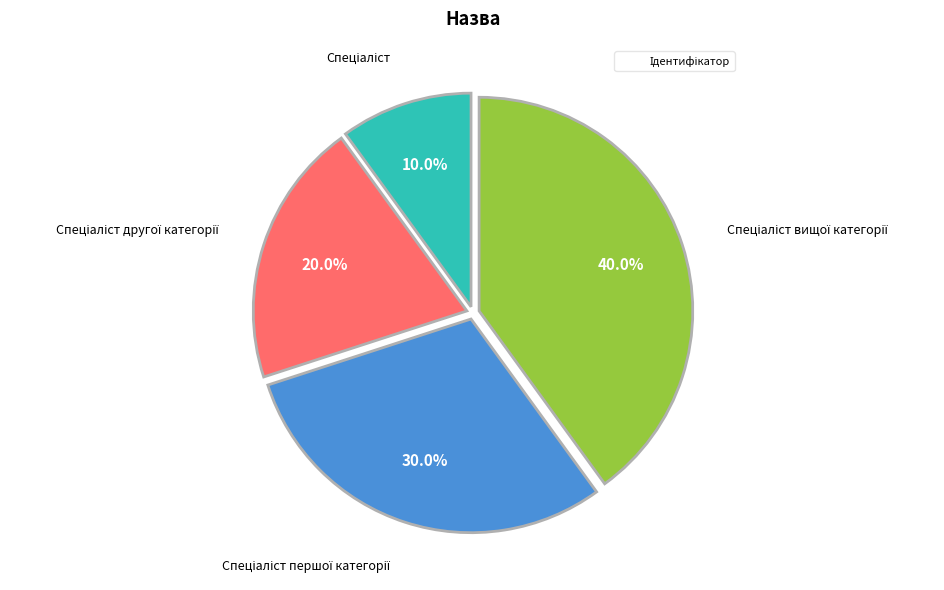

Is there any slice that represents more than half of the pie?

No